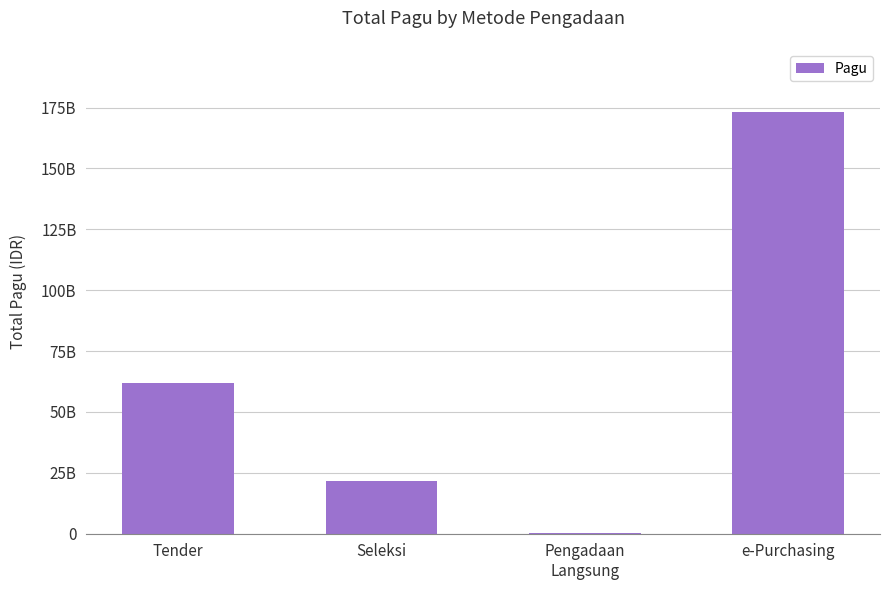

What is the label of the 4th bar from the left?

e-Purchasing